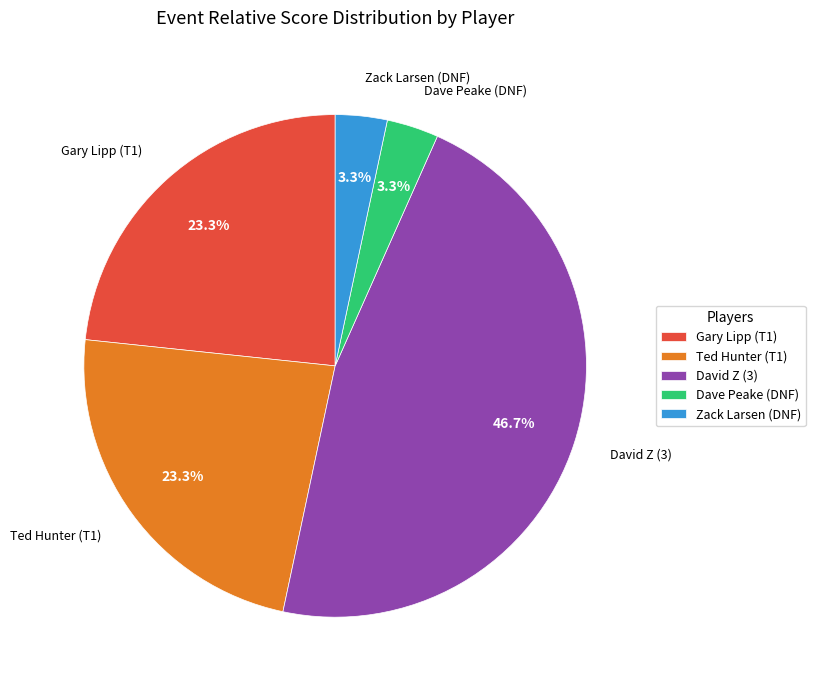

To the nearest percent, what is the average slice percentage?

20%